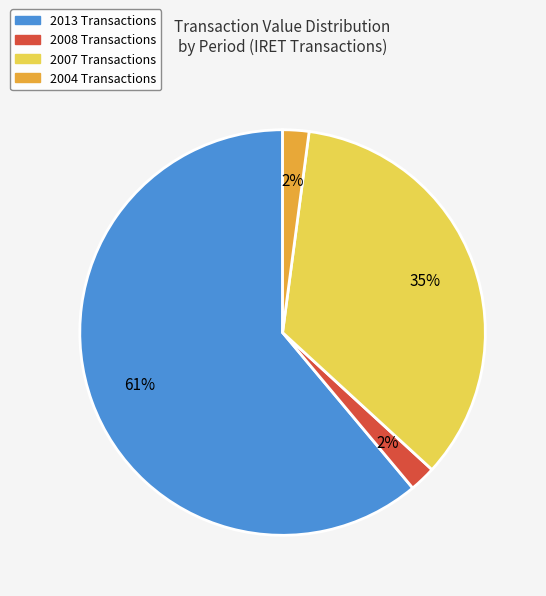

Which slice is the largest?

2013 Transactions